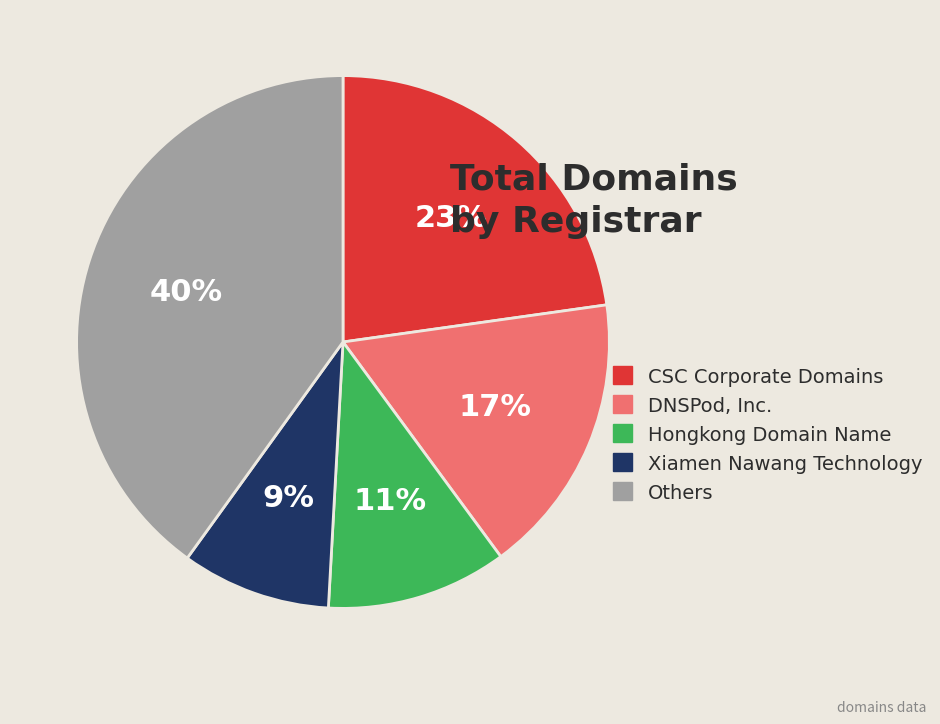

Rank the categories by value from lowest to highest.

Xiamen Nawang Technology, Hongkong Domain Name, DNSPod, Inc., CSC Corporate Domains, Others